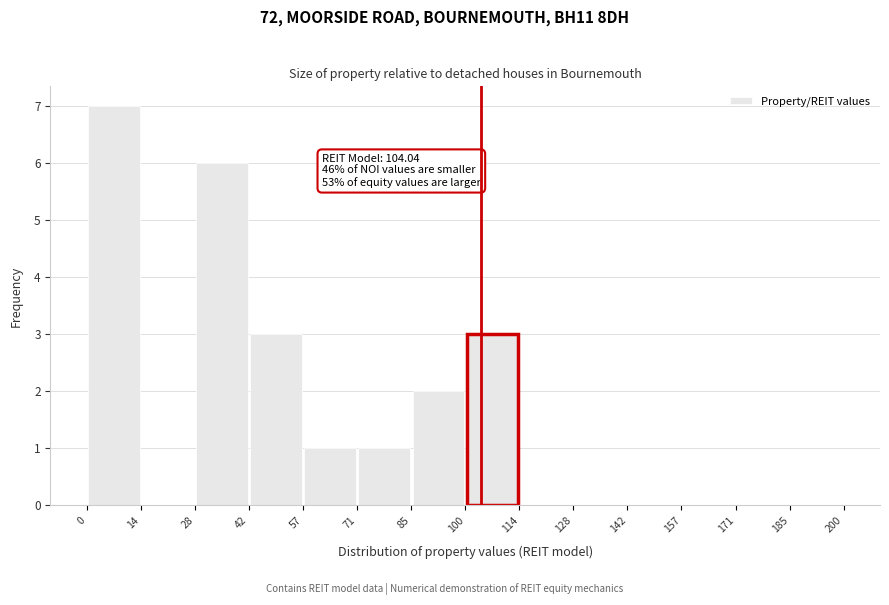

Over which range of the x-axis is the bar tallest?

0 to 14